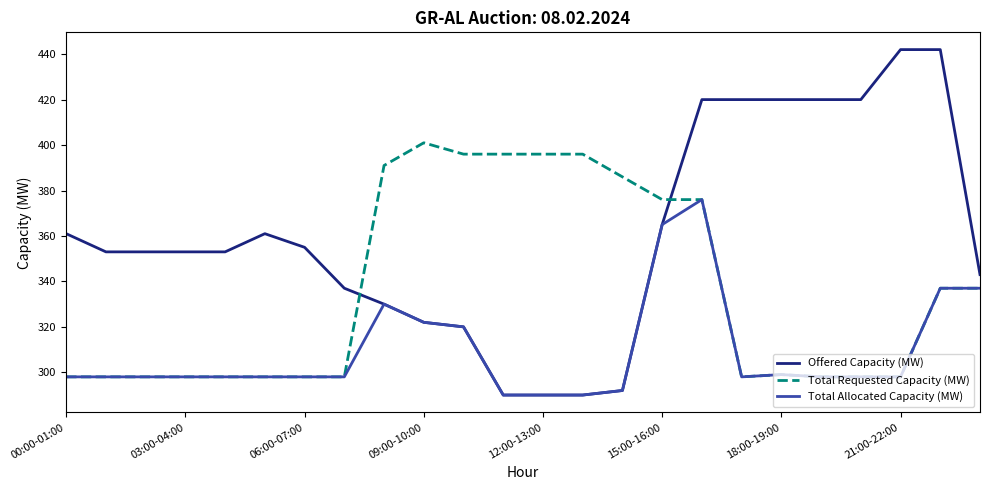

Which series has the largest total across all categories?

Offered Capacity (MW)